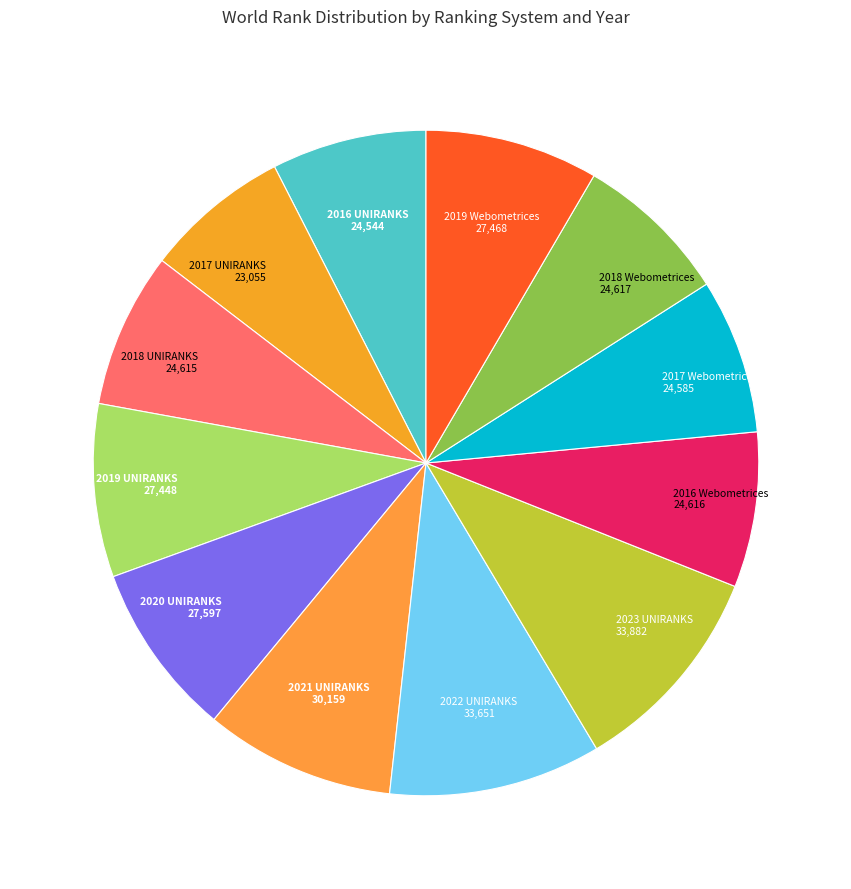

Is there any slice that represents more than half of the pie?

No